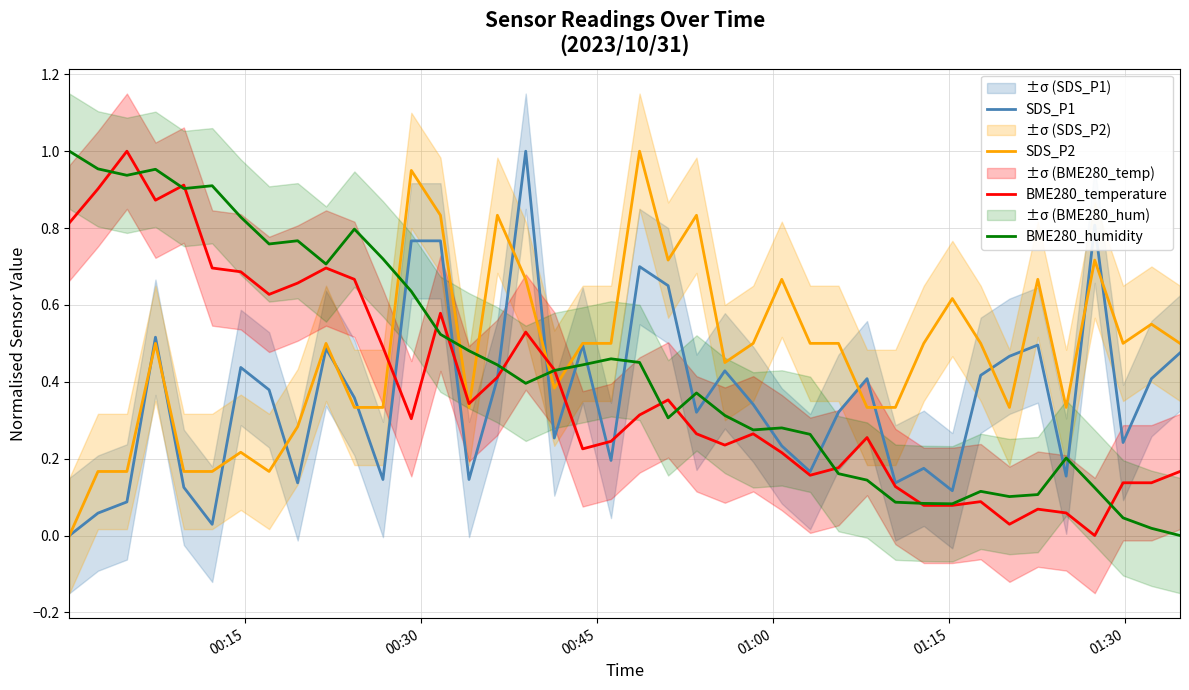

True or false: SDS_P1 has a value of 0.7 at 9.

False